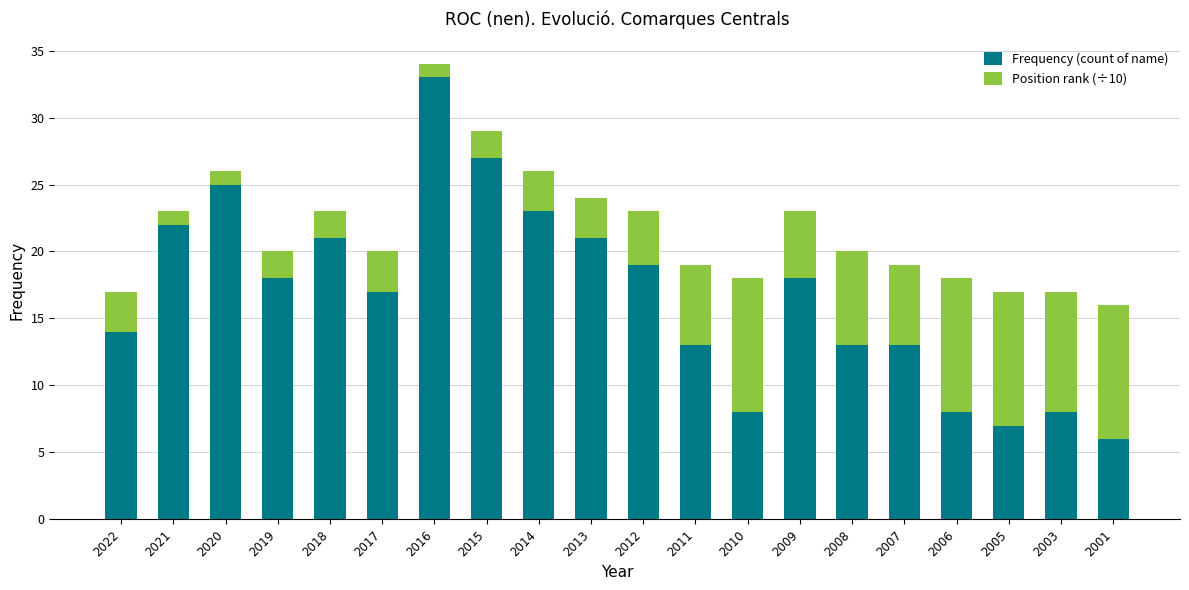

Where is Frequency (count of name) nearest to the value 19?

2012